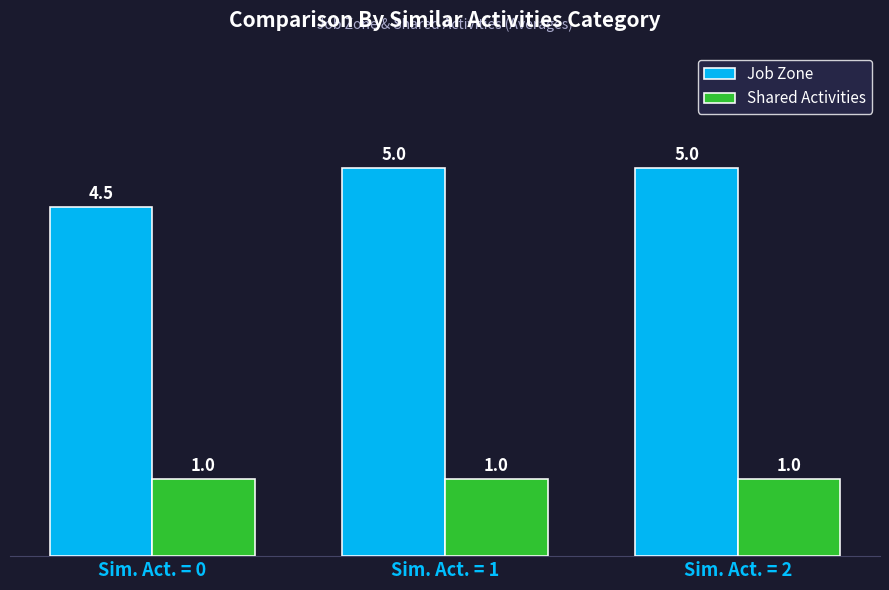

What is the highest value of the Shared Activities series?

1.0